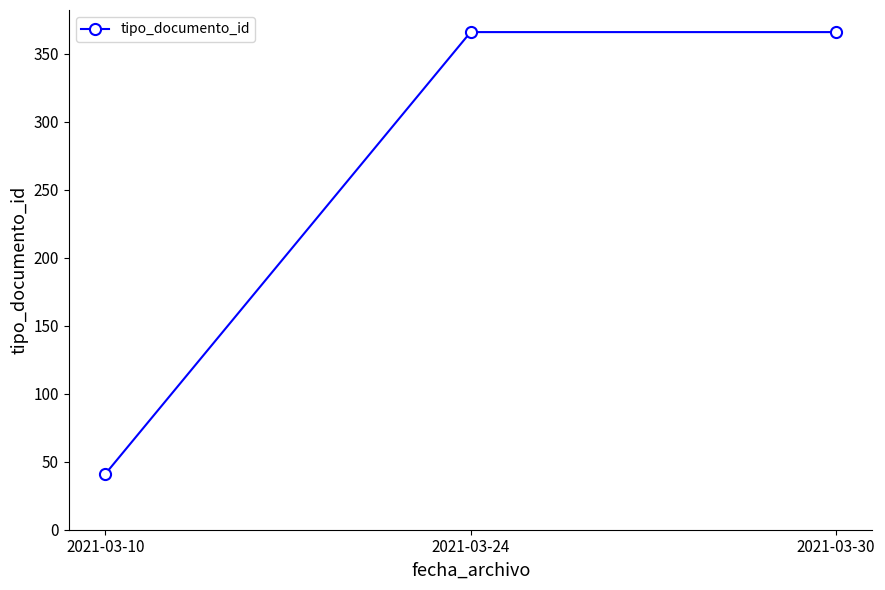

Reading right to left, what are all the values shown in this chart?

2021-03-30=366	2021-03-24=366	2021-03-10=41